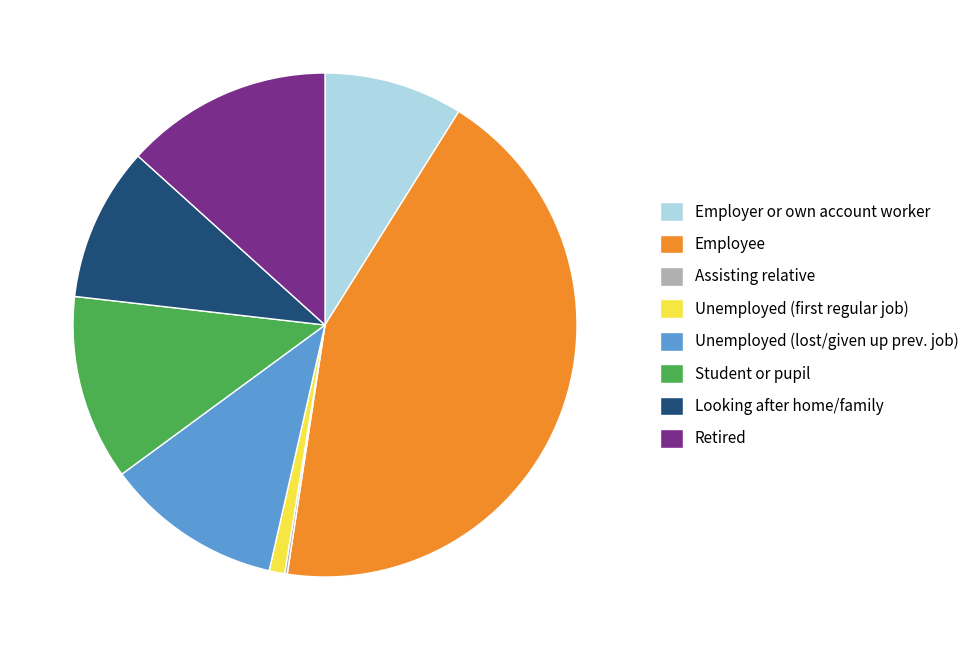

What is the largest slice in the pie chart?

Employee